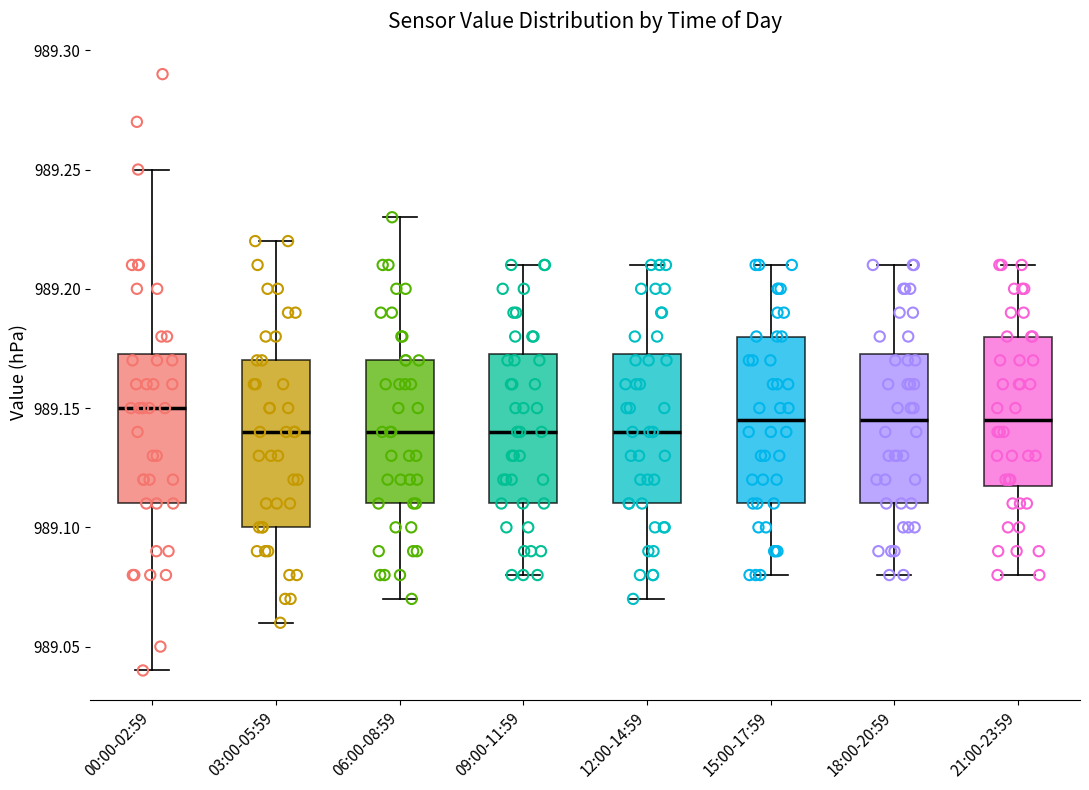

Where does the upper whisker of the box for 15:00-17:59 end on the y-axis? The values are not printed on the chart, so give them approximately, as read against the axis.

989.210